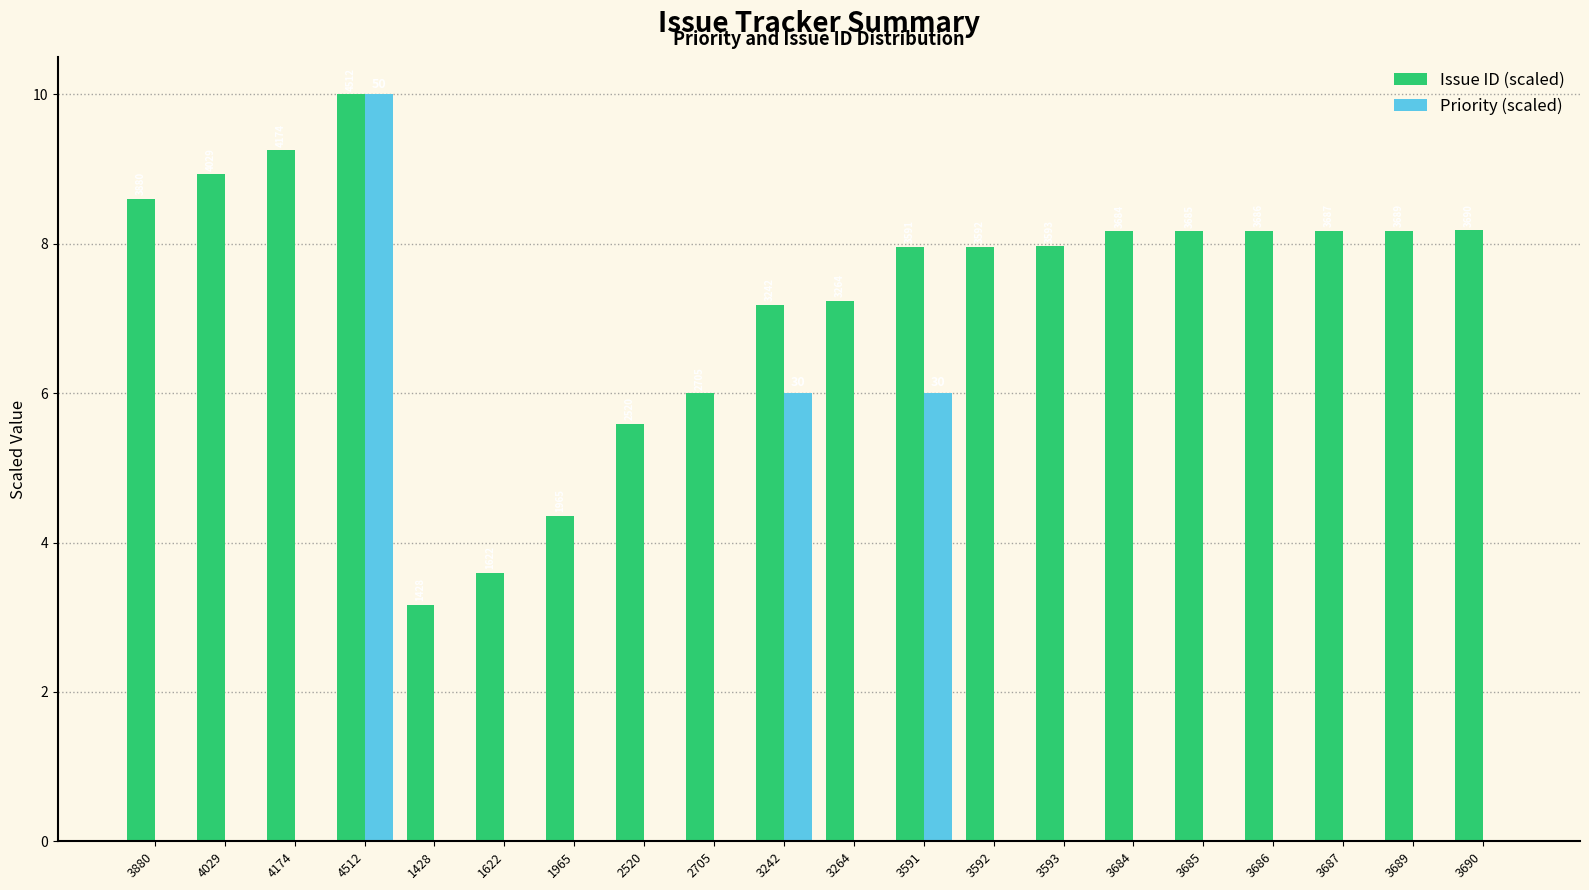

What is the difference between the second highest and second lowest values in the Priority (scaled) series?

6.0